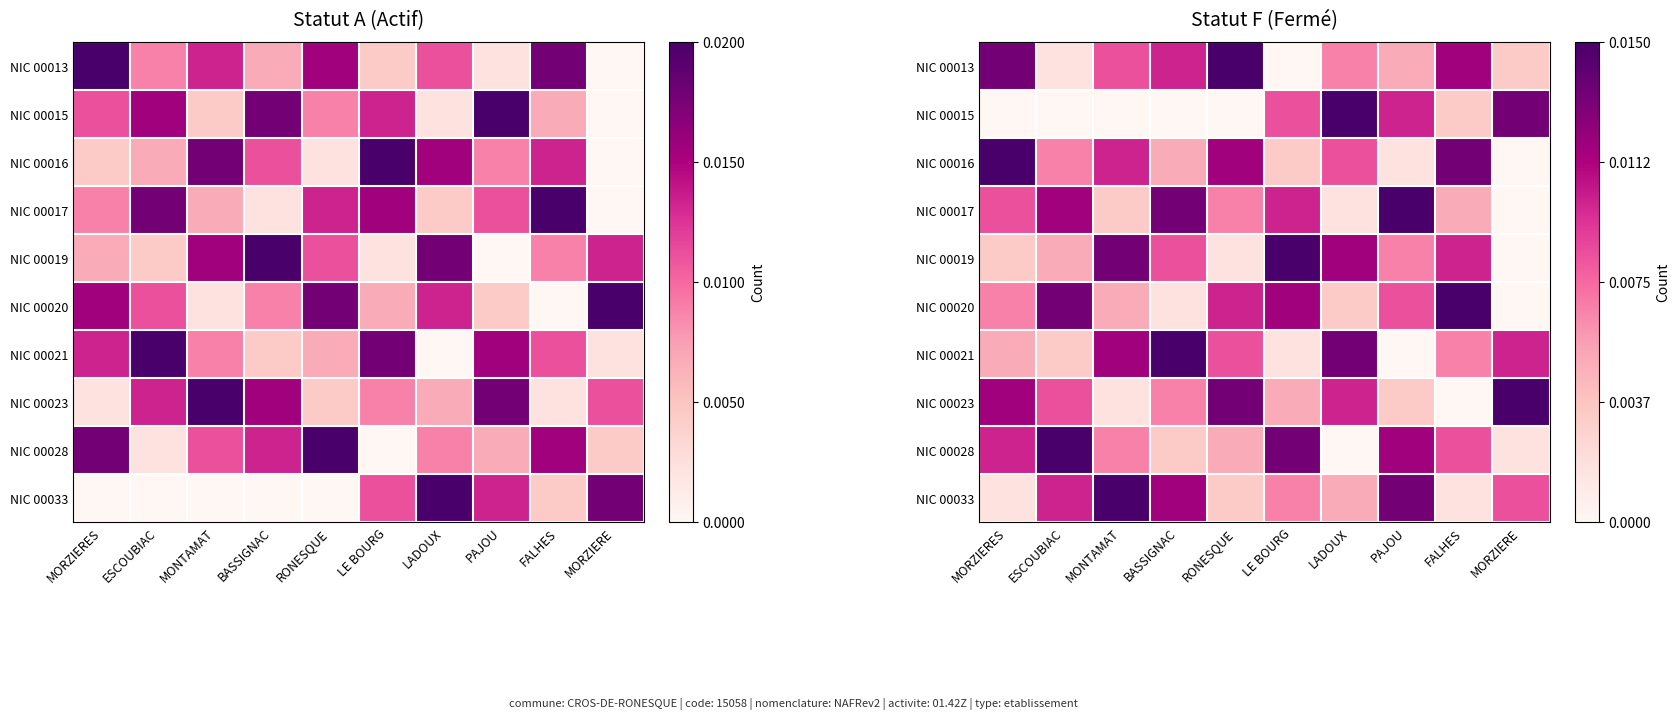

Is it true that NIC 00016 equals 0.0 at RONESQUE?

False